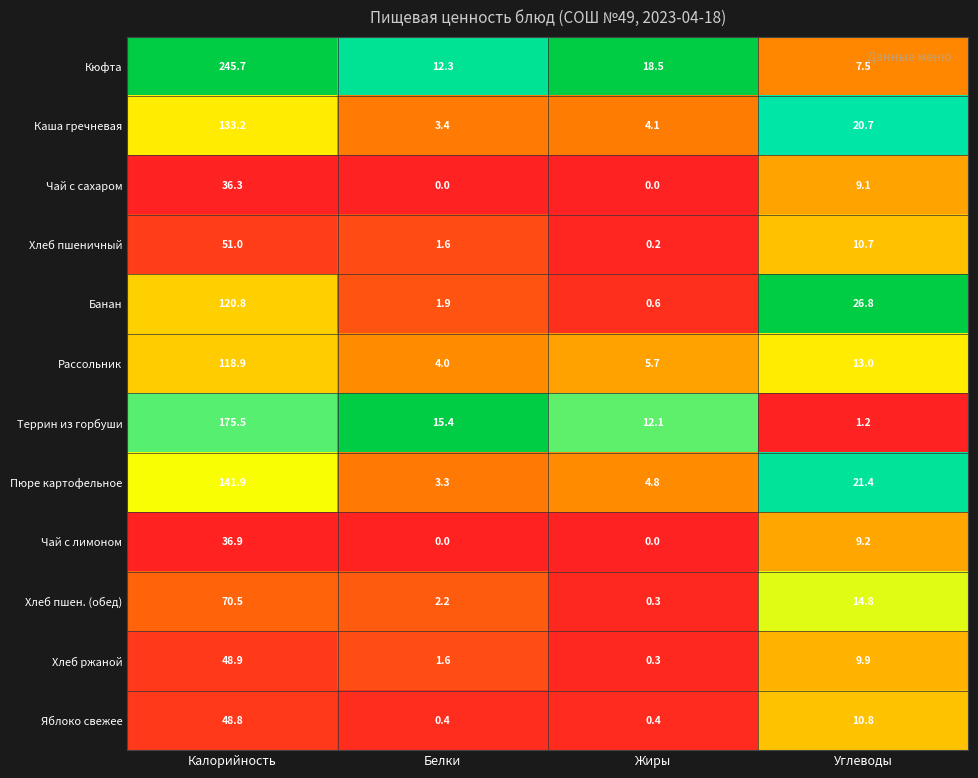

What value does the Хлеб пшен. (обед) series have at Жиры?

0.3